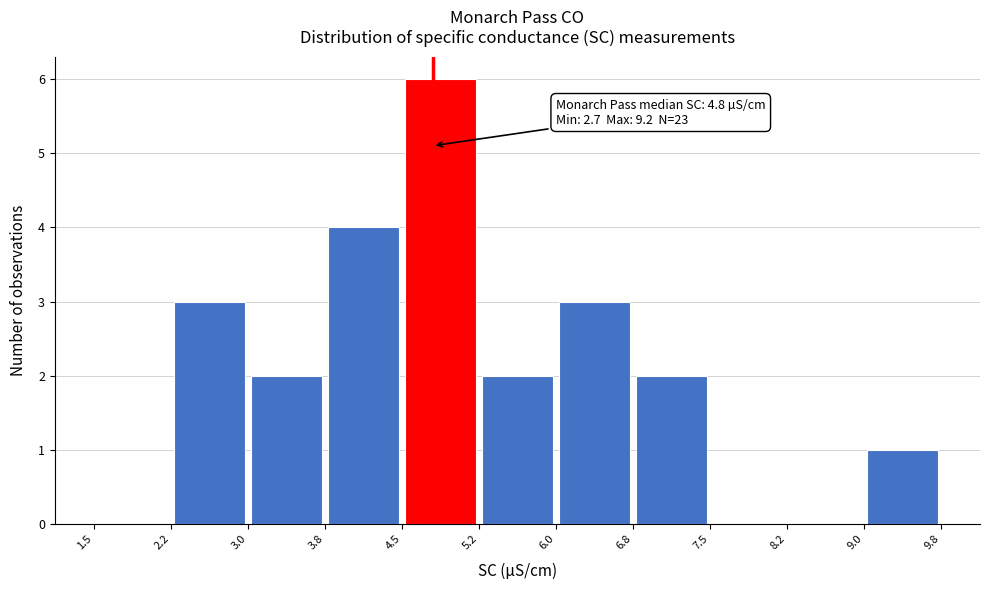

Which range on the x-axis has the tallest bar?

4.5 to 5.2